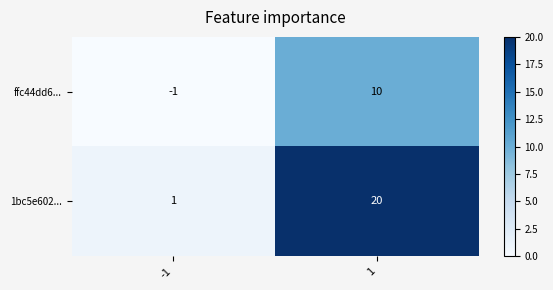

Which series has the largest total across all categories?

1bc5e602...